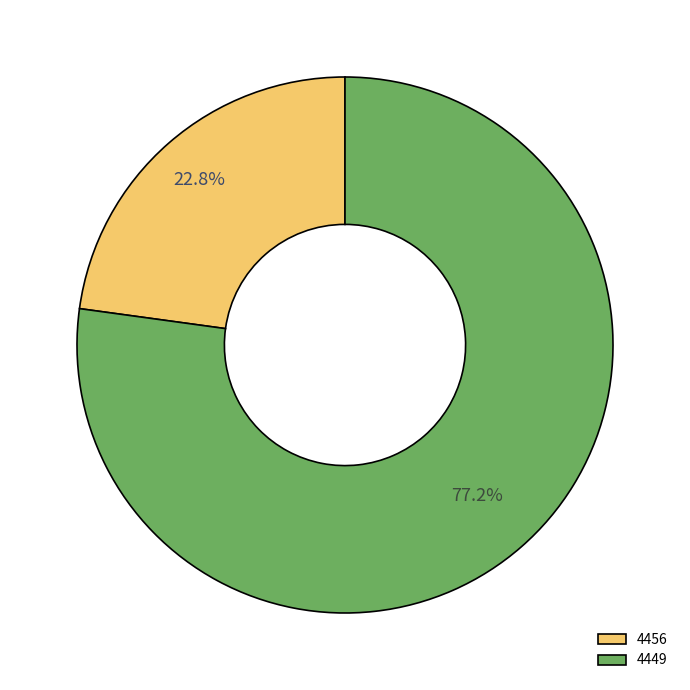

Approximately how many times larger is the value at 4456 compared to 4449?

0.3